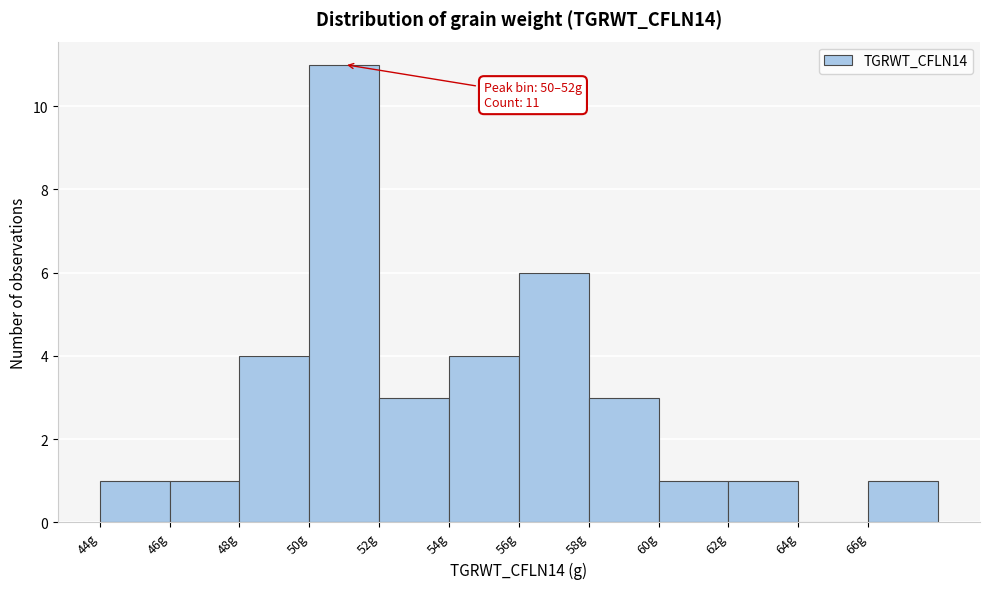

Over which range of the x-axis is the bar tallest?

50 to 52